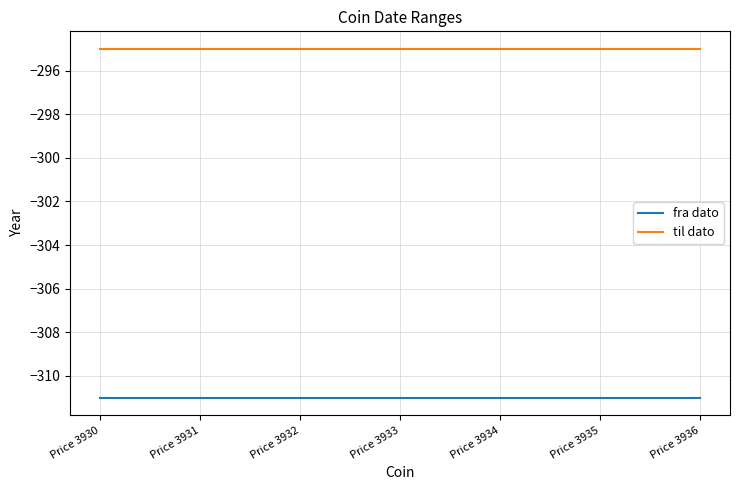

True or false: fra dato and til dato cross at least once.

False